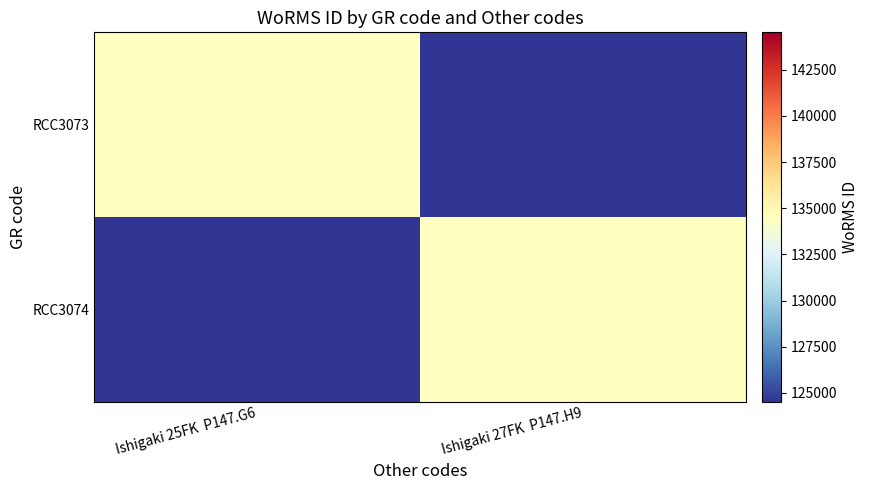

What is the maximum value shown in the chart?

134524